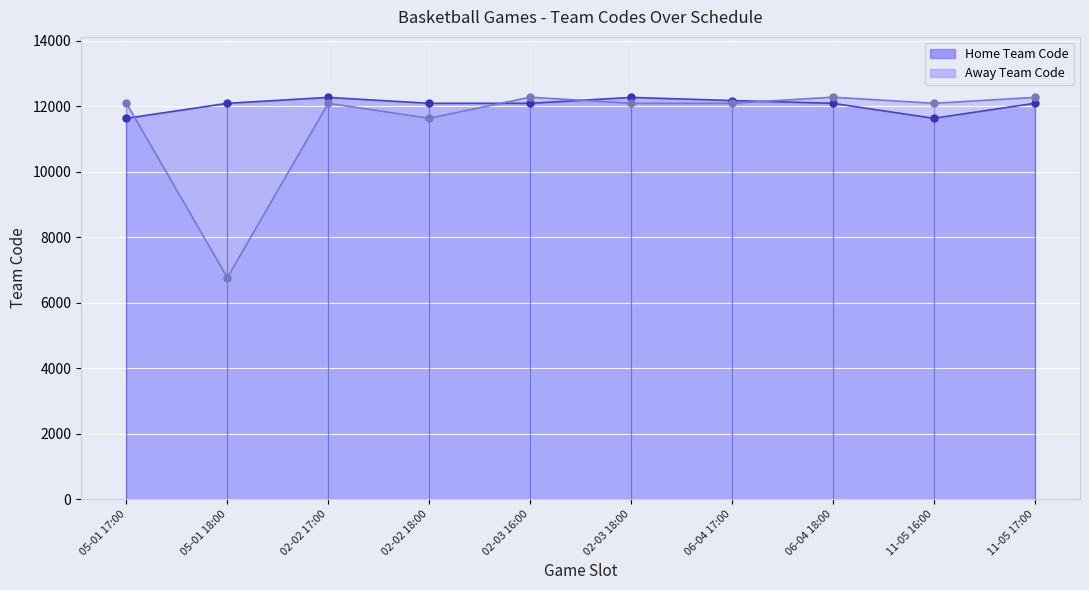

Which series contains the lowest Y value?

Away Team Code